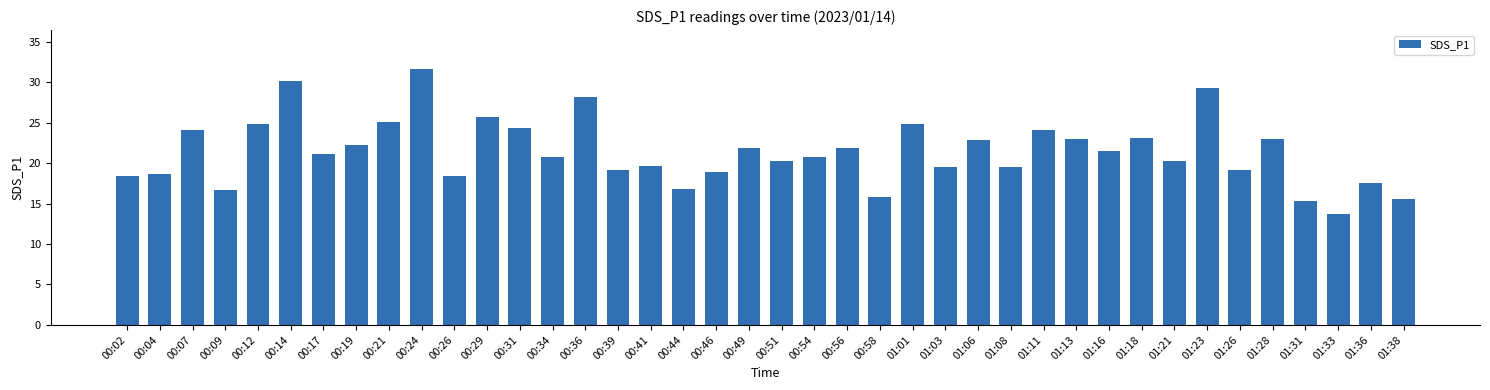

What is the label of the 15th bar from the left?

00:36